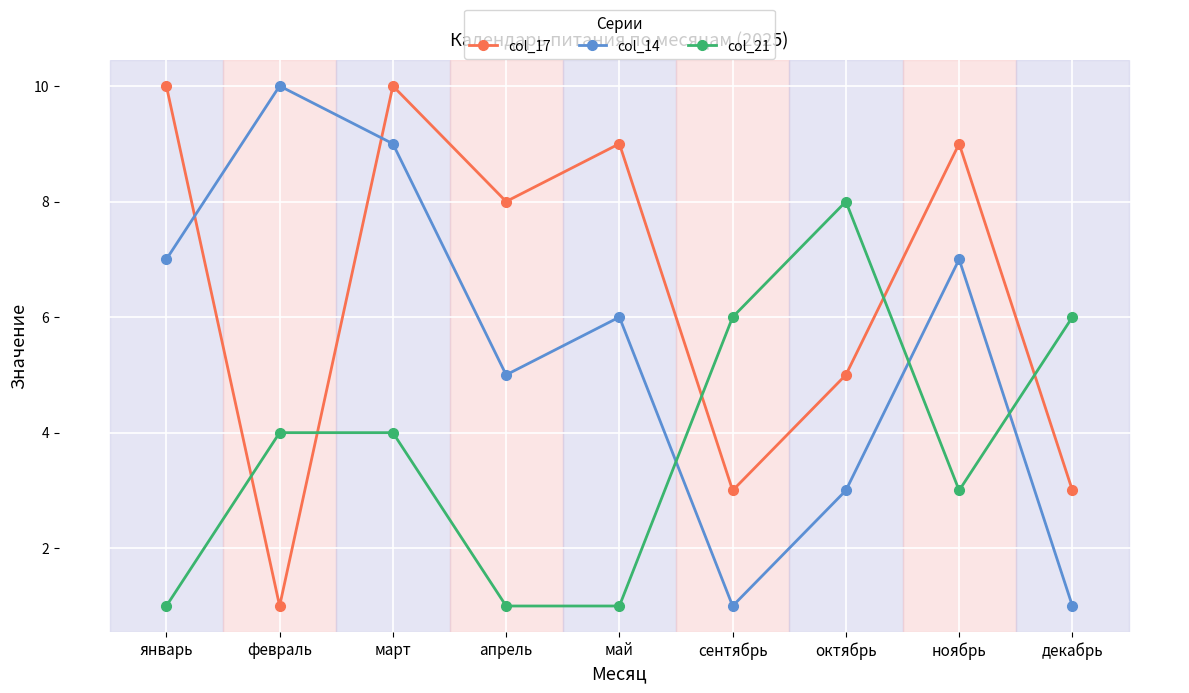

Which series has the largest total across all categories?

col_17